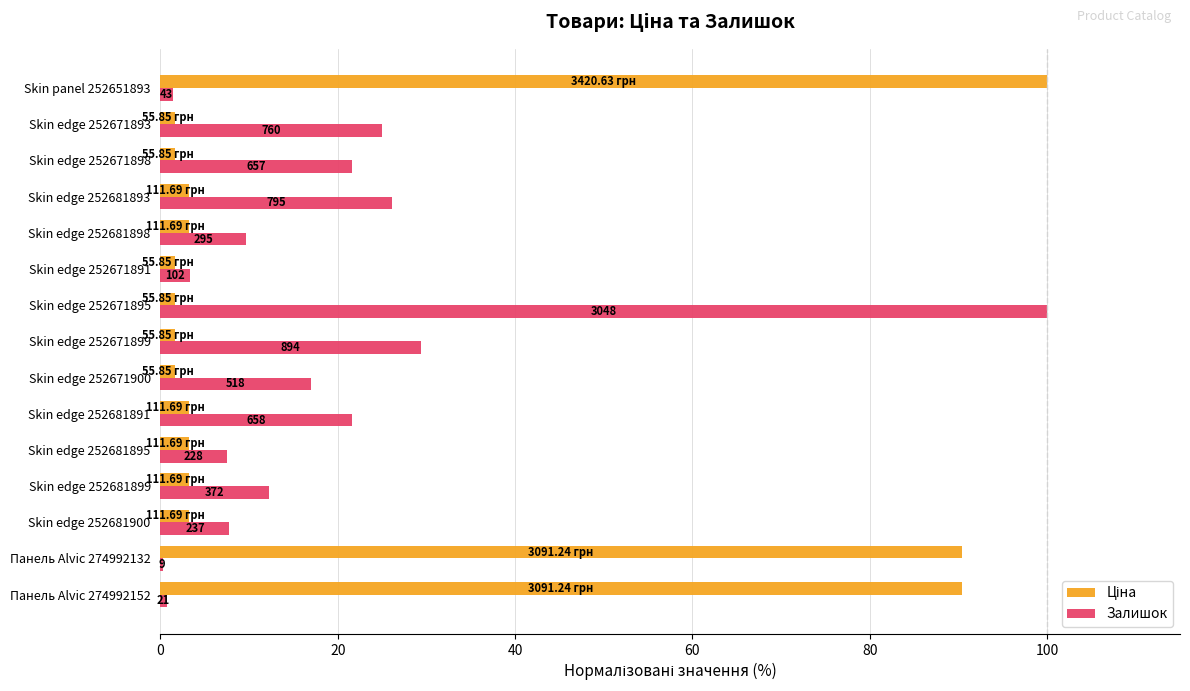

Which series has the widest spread of values?

Залишок